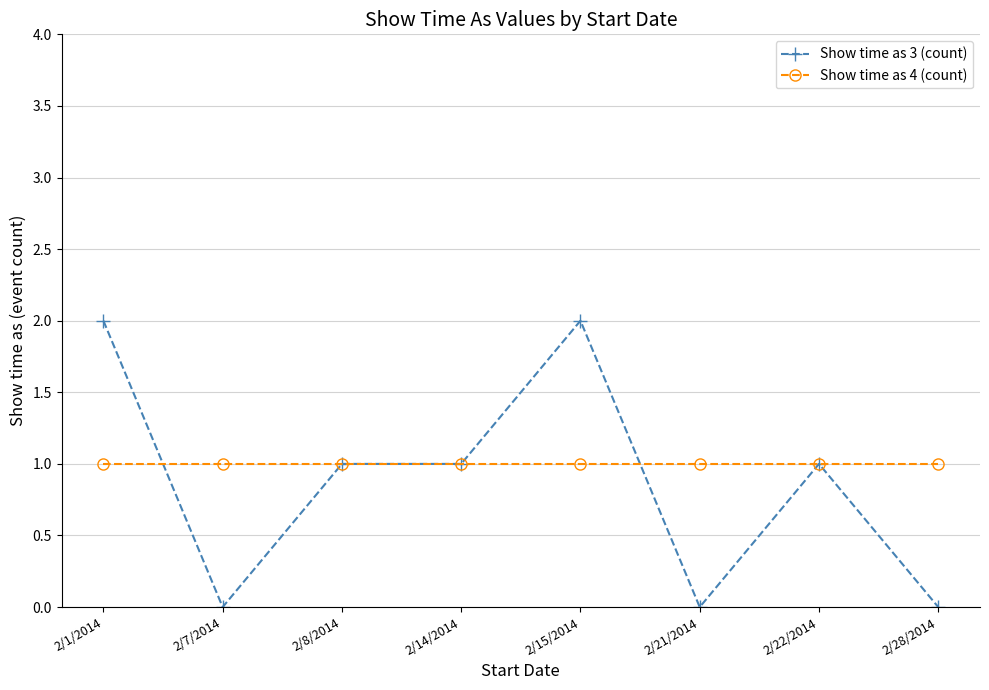

What is the label of the 6th point from the left?

2/21/2014